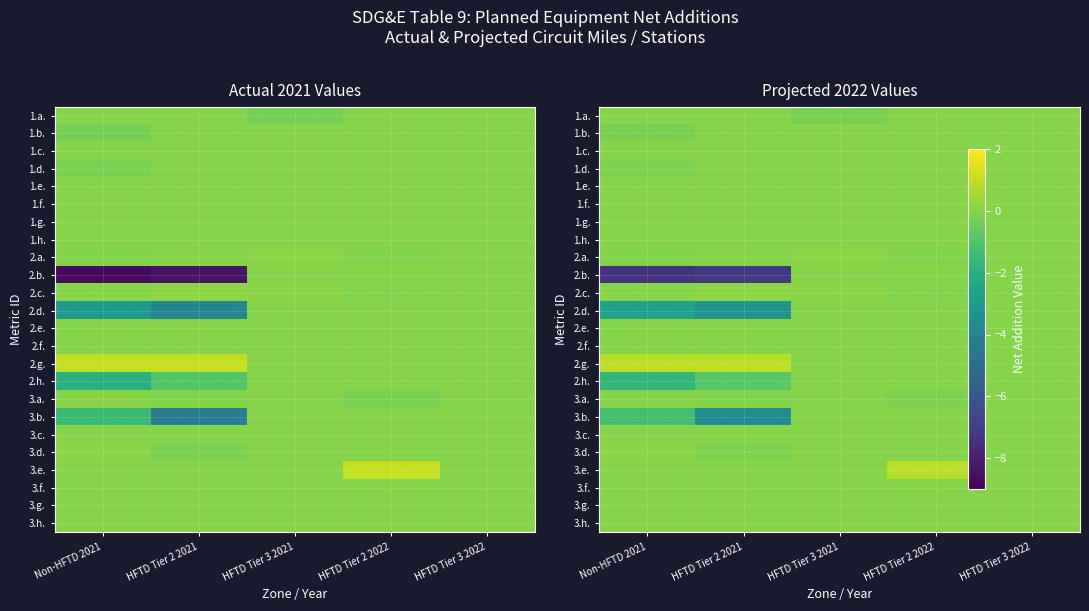

What is the difference between the 3.b. values at HFTD Tier 3 2022 and HFTD Tier 2 2021?

3.7